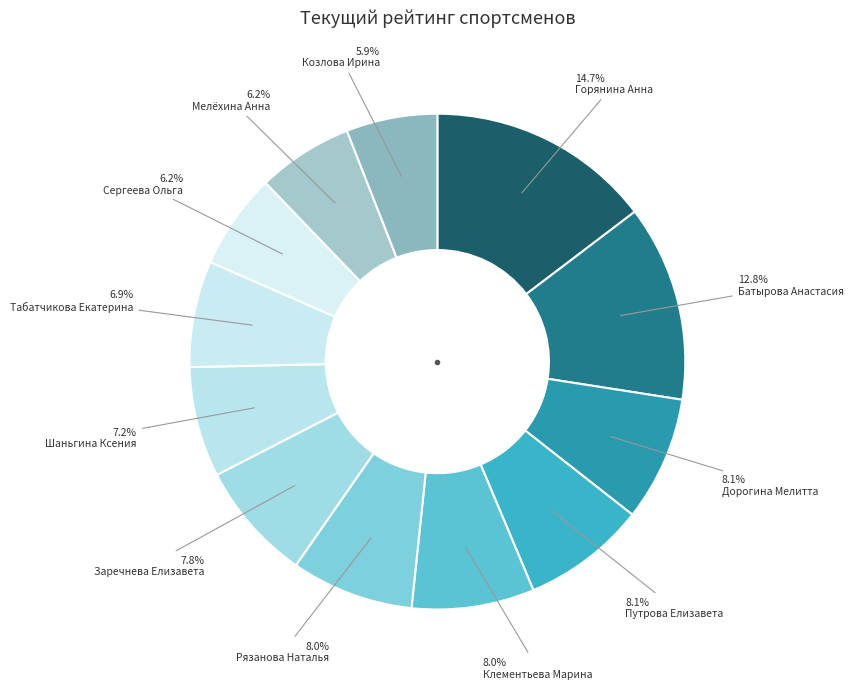

What percentage is the Рязанова Наталья slice, to the nearest percent?

8%